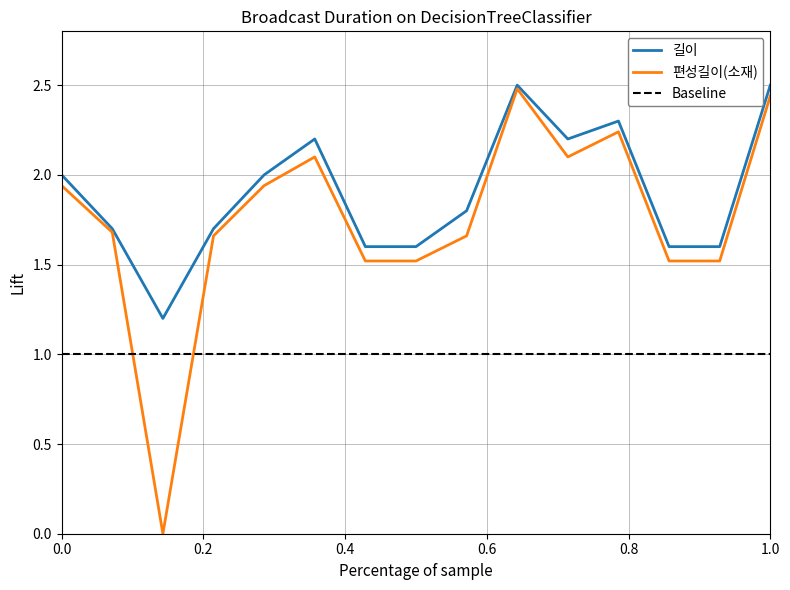

Which series has the widest spread of values?

편성길이(소재)